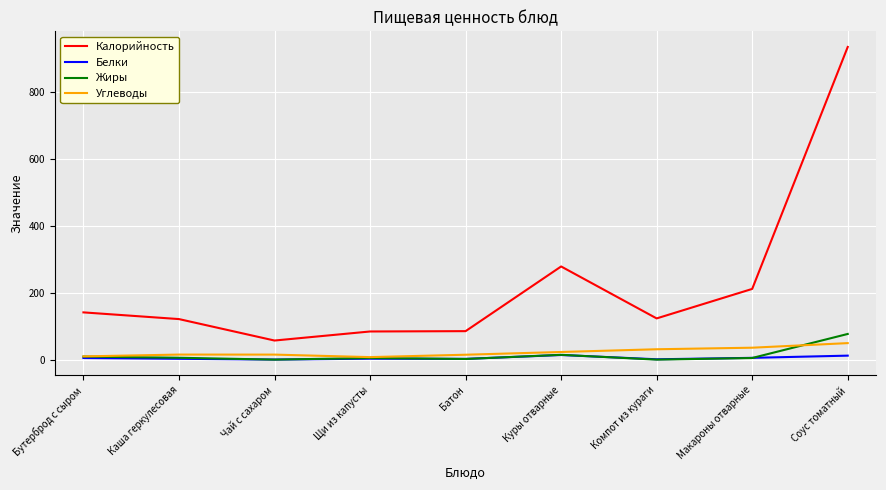

Between Каша геркулесовая and Макароны отварные, which series saw the biggest shift?

Калорийность